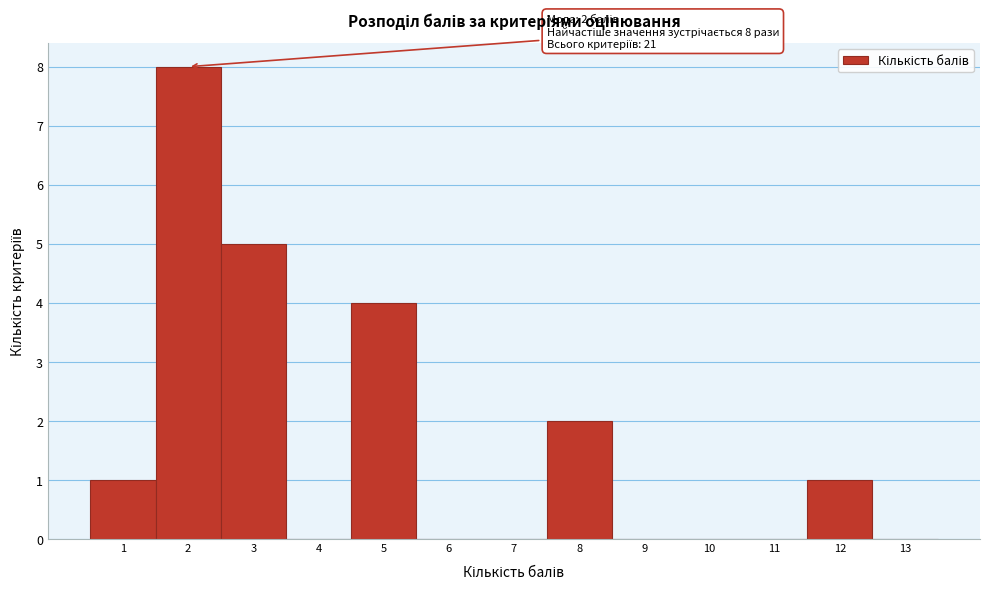

Over which range of the x-axis is the bar tallest?

1.5 to 2.5